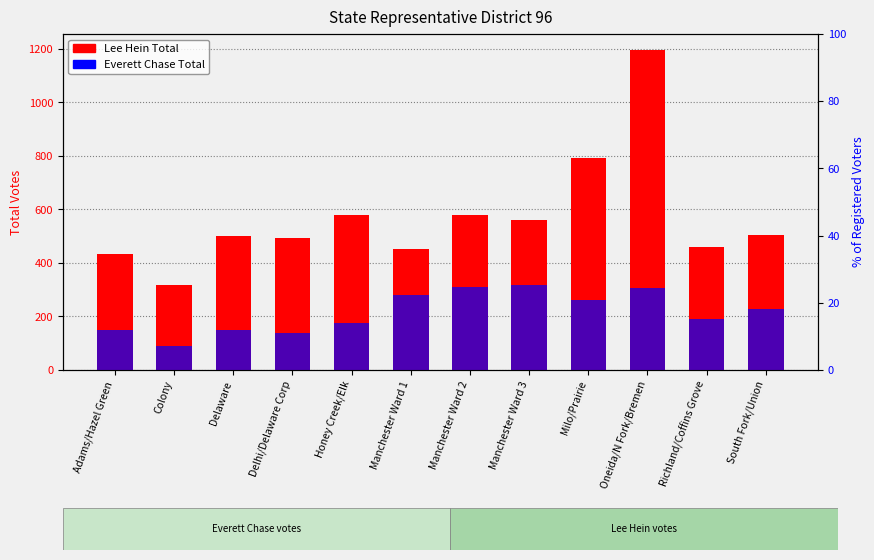

What is the difference between the second highest and minimum values in the Everett Chase Total series?

224